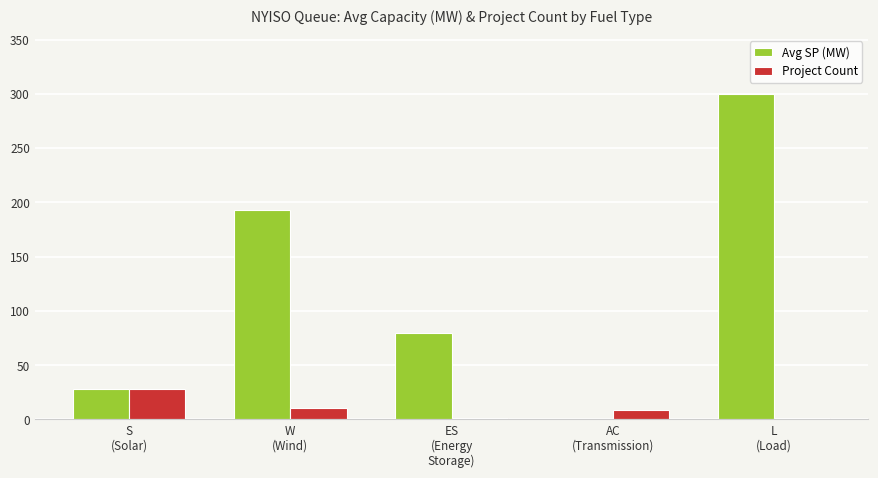

Is the value of Avg SP (MW) at S
(Solar) greater than the value of Project Count at L
(Load)?

Yes